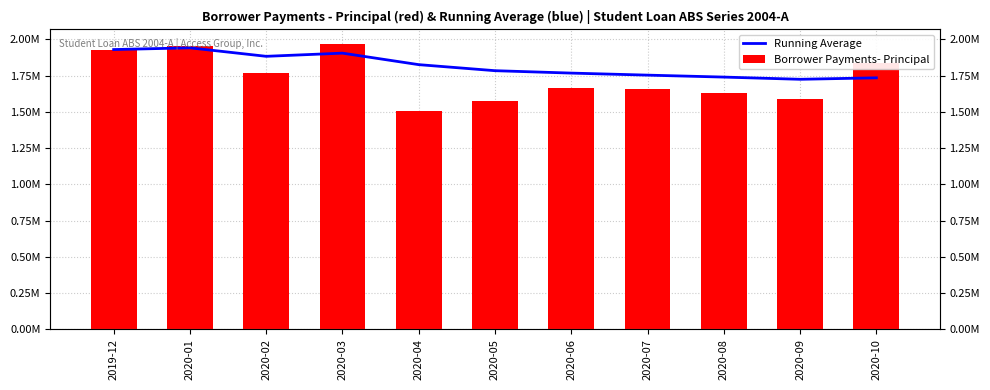

What is the average value of the Running Average series?

1817878.4